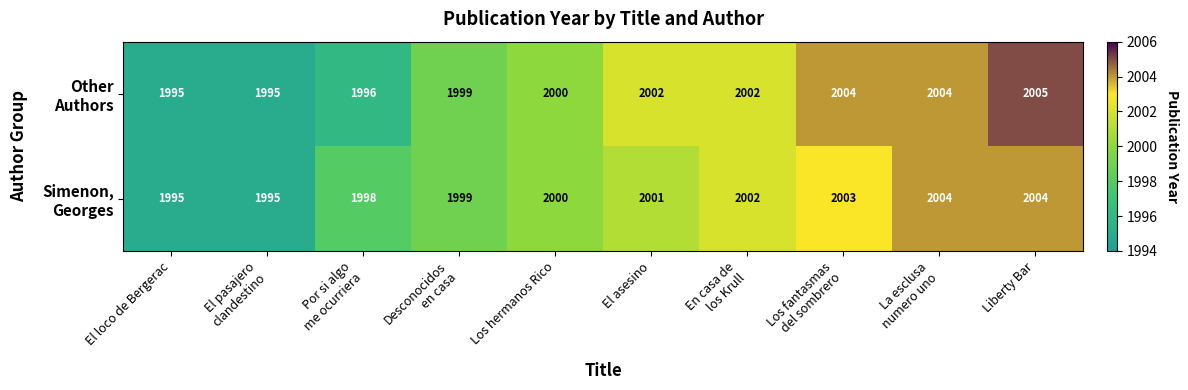

What is the maximum value shown in the chart?

2005